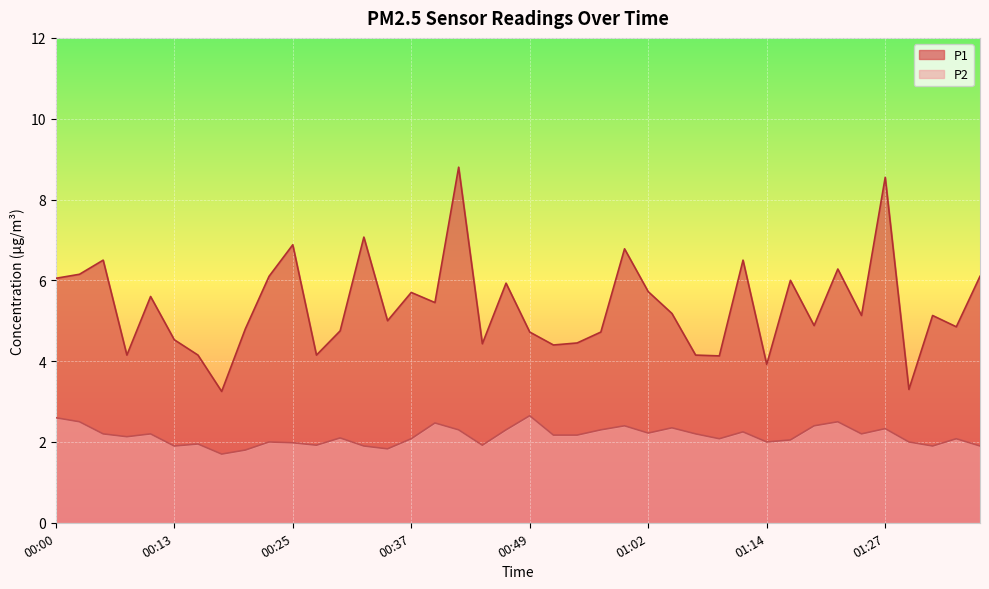

True or false: P2 has more than 2 points higher than both neighbors.

True